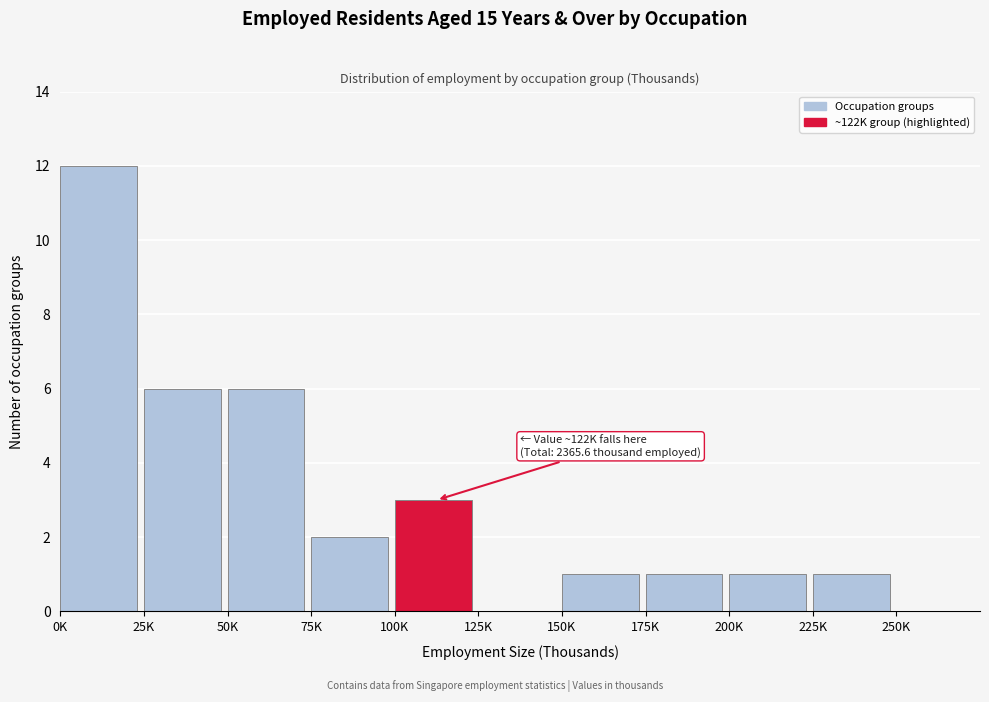

Reading left to right, list all the values displayed in this chart.

0K=12	25K=6	50K=6	75K=2	100K=3	125K=0	150K=1	175K=1	200K=1	225K=1	250K=0